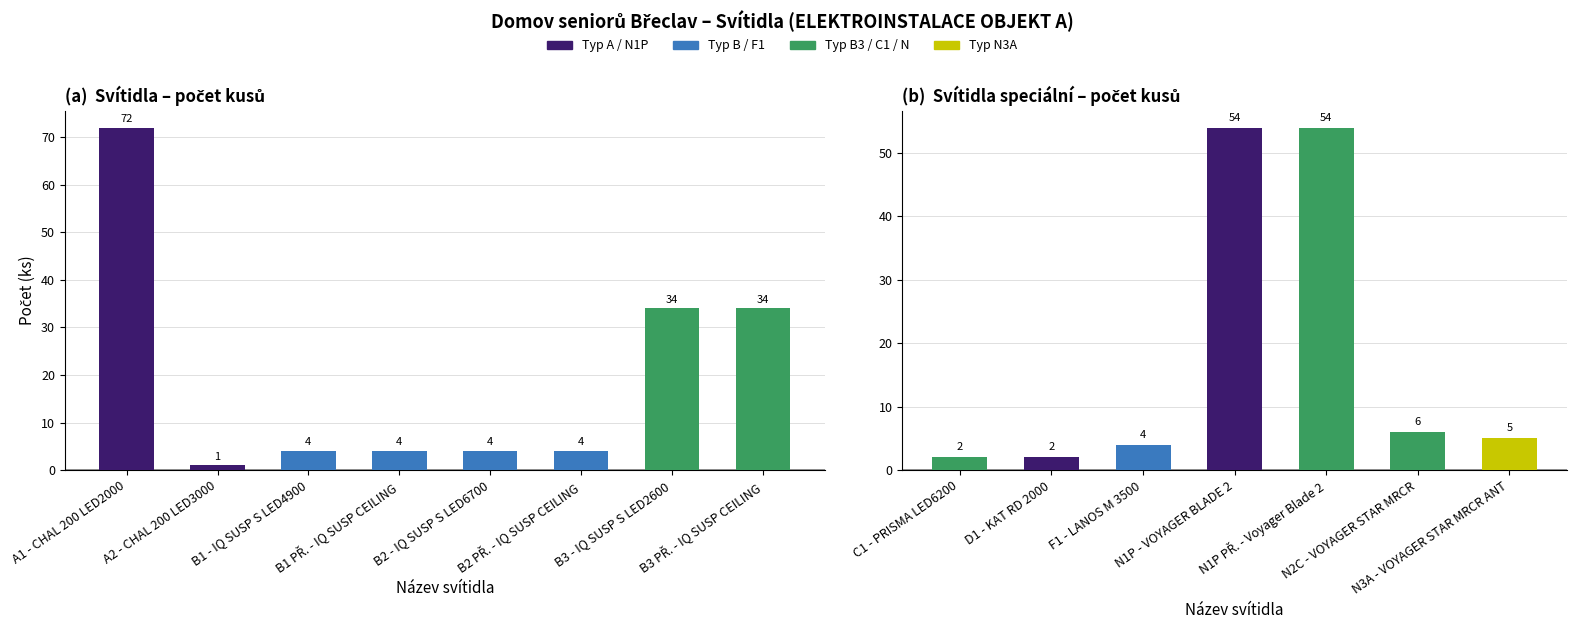

The value of Počet at C1 - PRISMA LED6200 is 2. True or false?

True